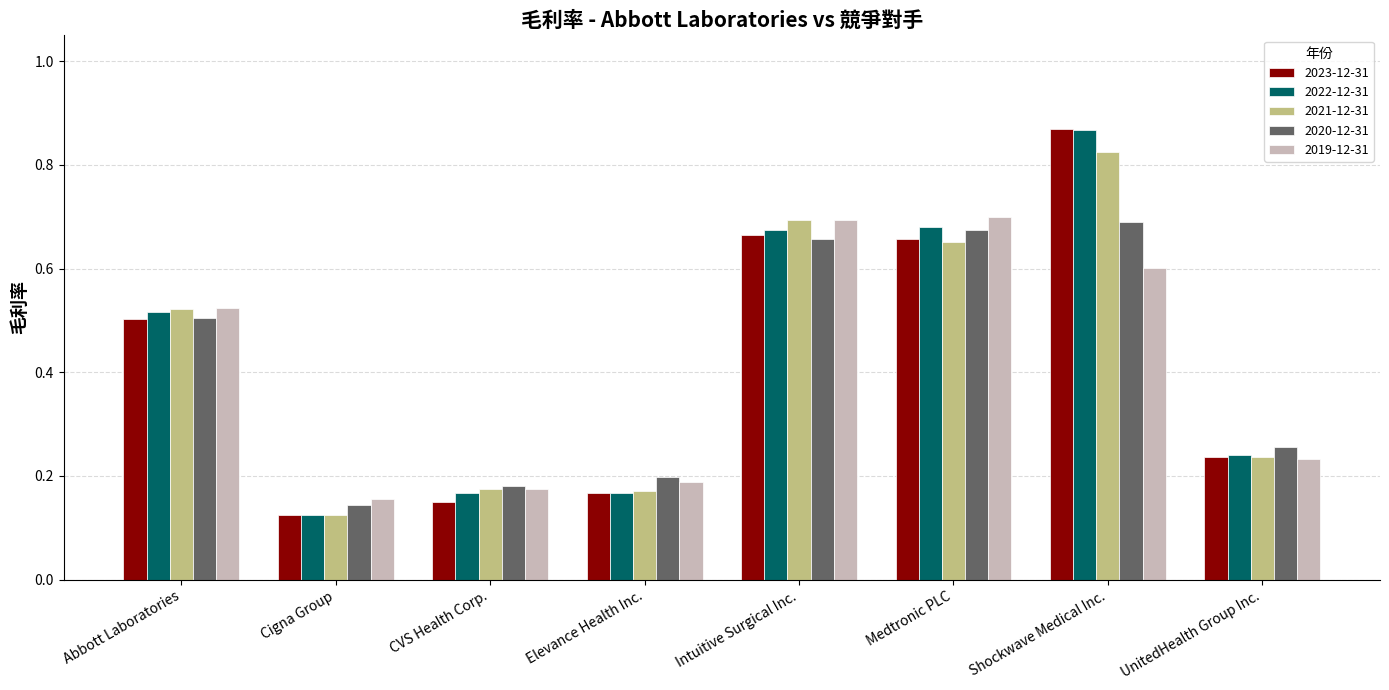

How many bars are there in total?

40